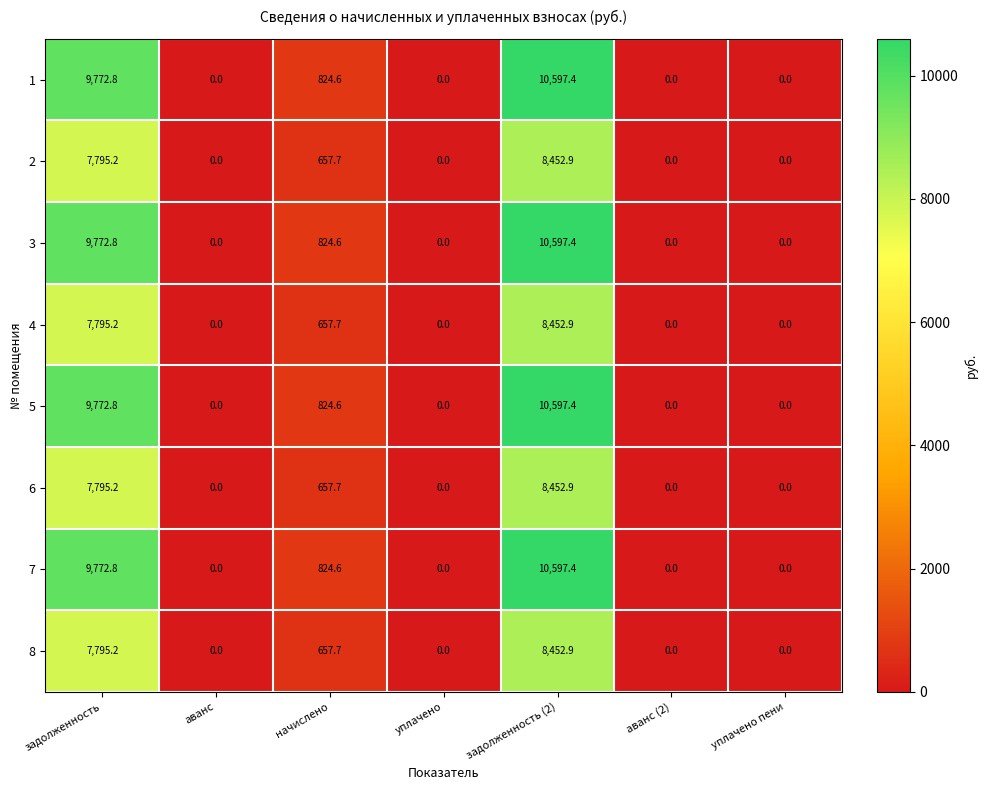

At which label is 2 closest to 4226?

начислено